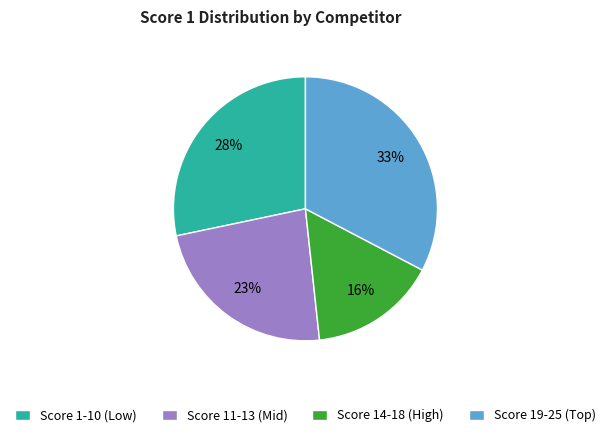

To the nearest percent, what is the average slice percentage?

25%